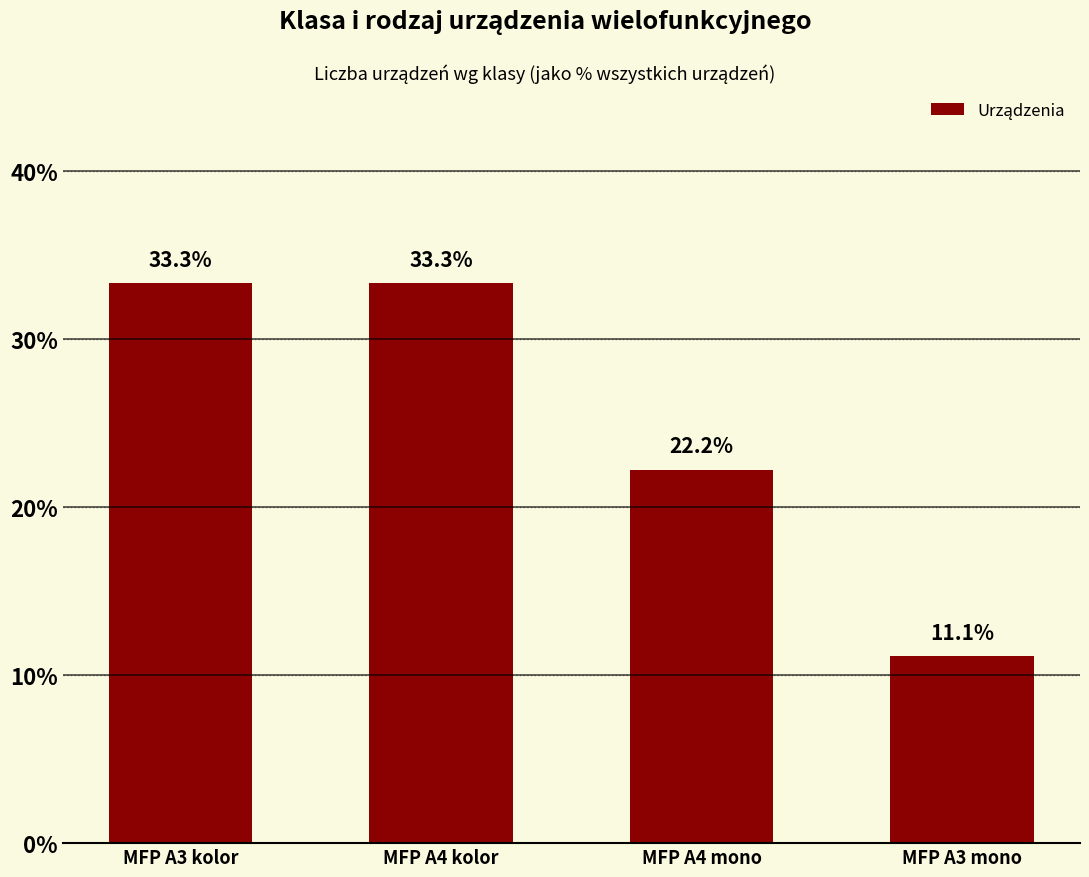

Between MFP A3 mono and MFP A4 mono, which is larger?

MFP A4 mono